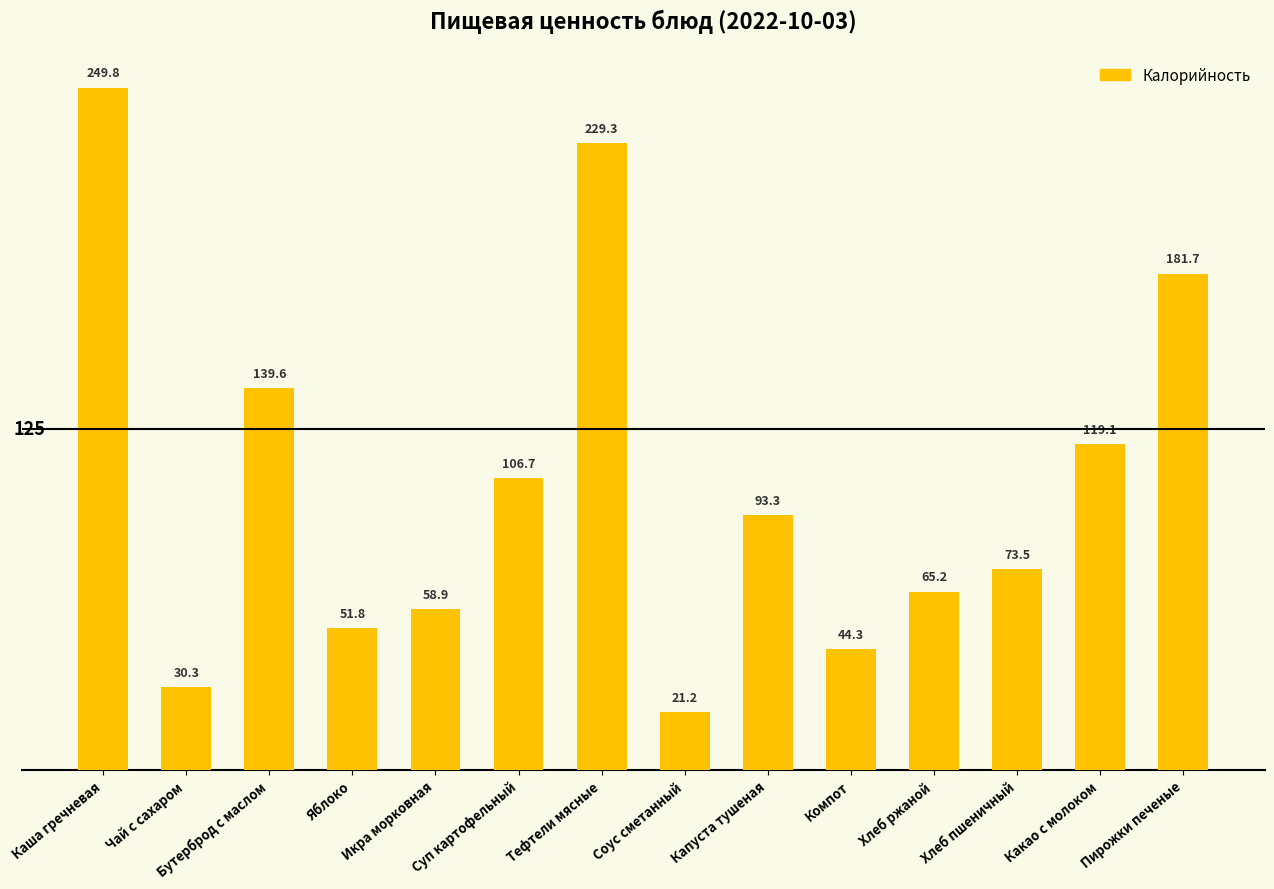

Which category has the highest value across all series?

Каша гречневая